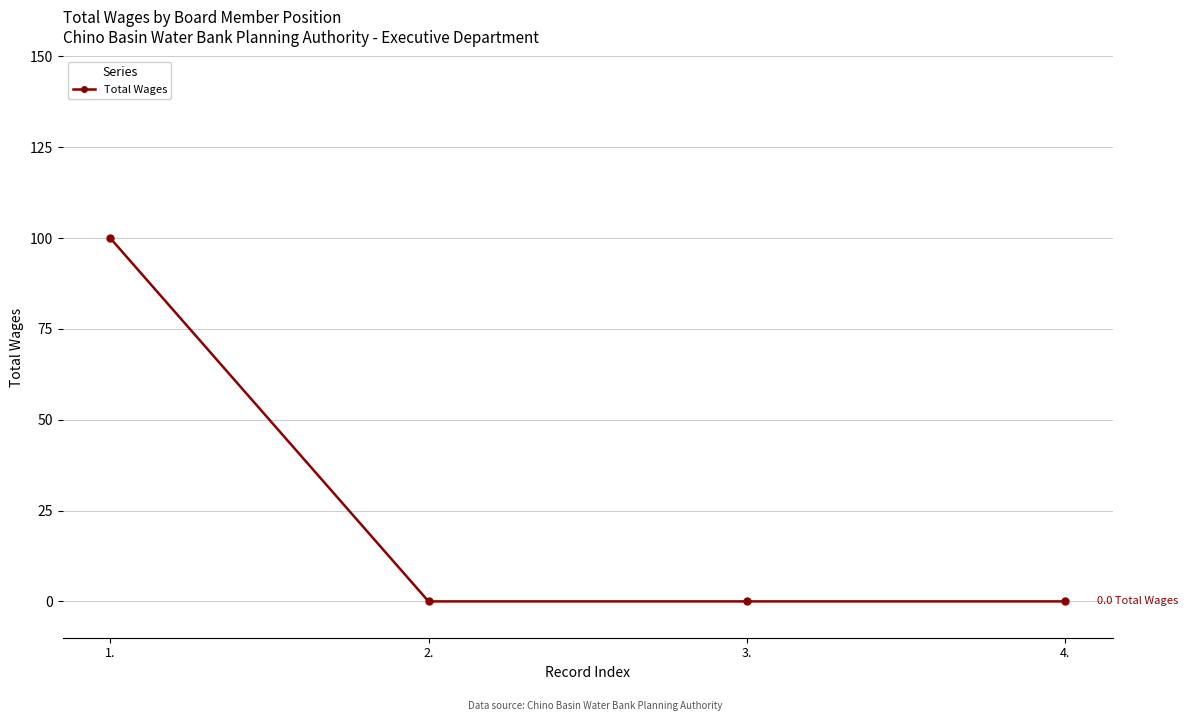

What position from the right is 1.?

4